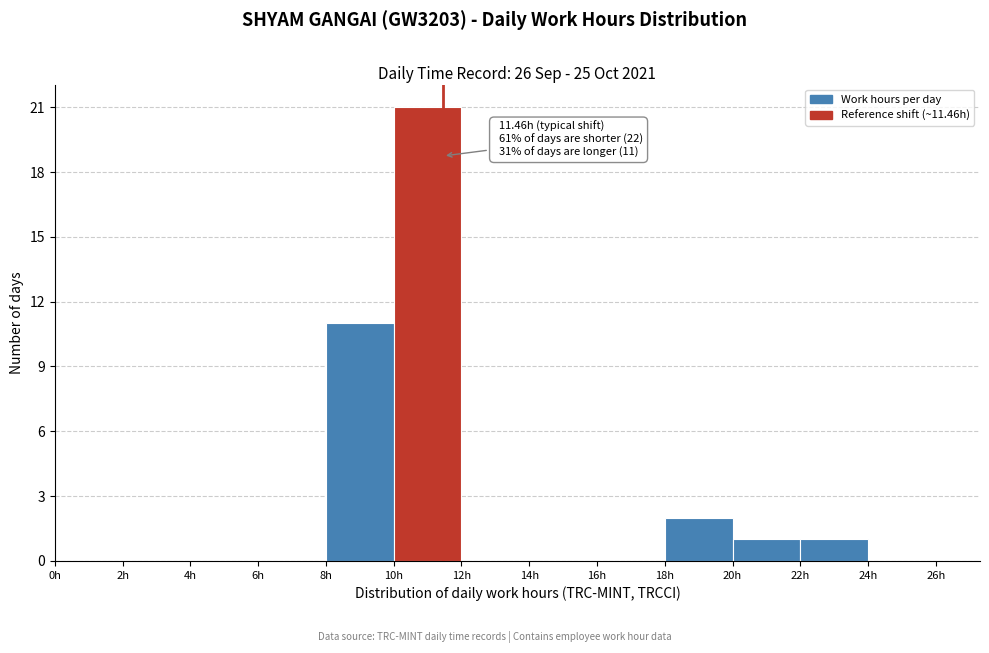

Which range on the x-axis has the tallest bar?

10 to 12